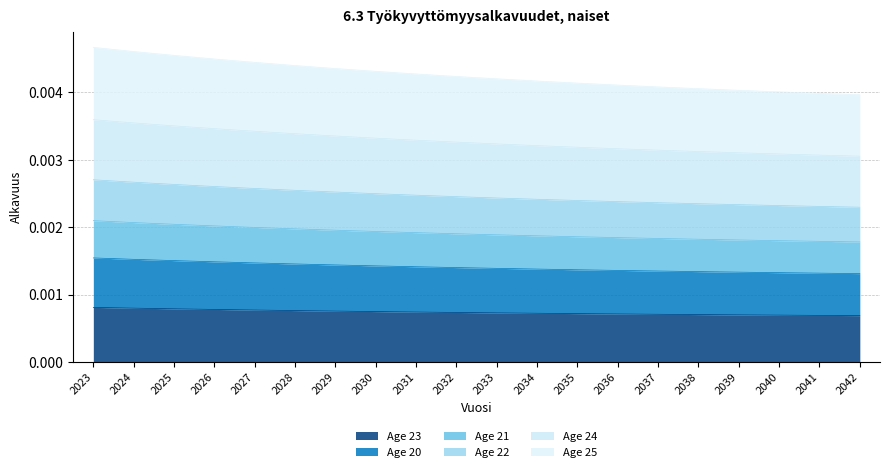

True or false: Age 24 has more than 0 points higher than both neighbors.

False